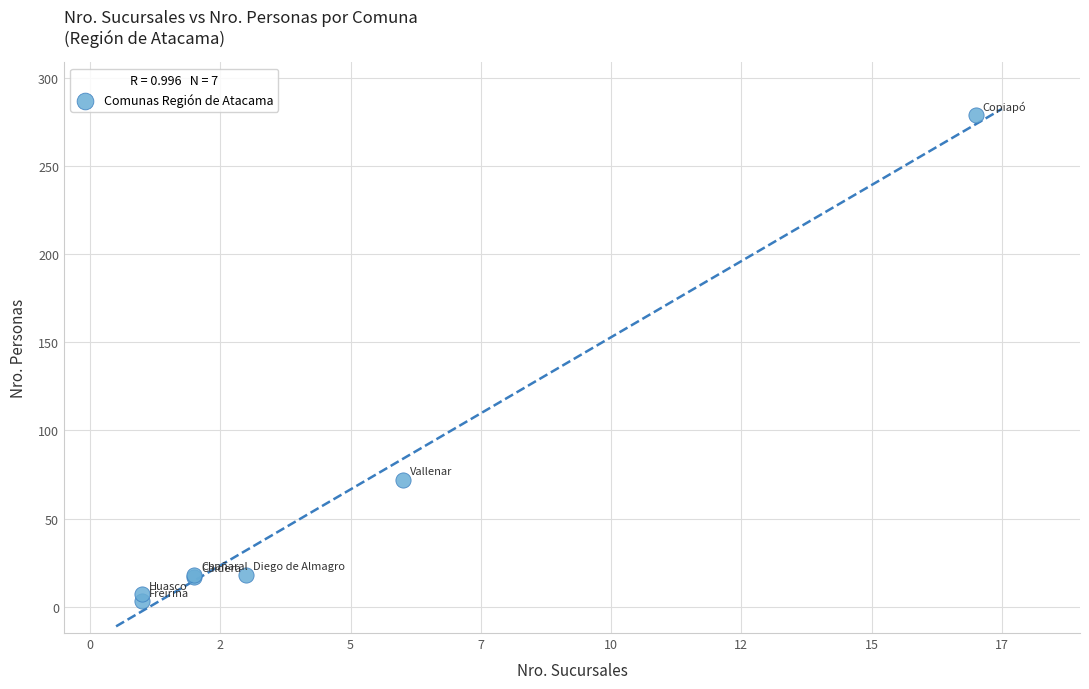

What Y value in the scatter plot is closest to 141?

72